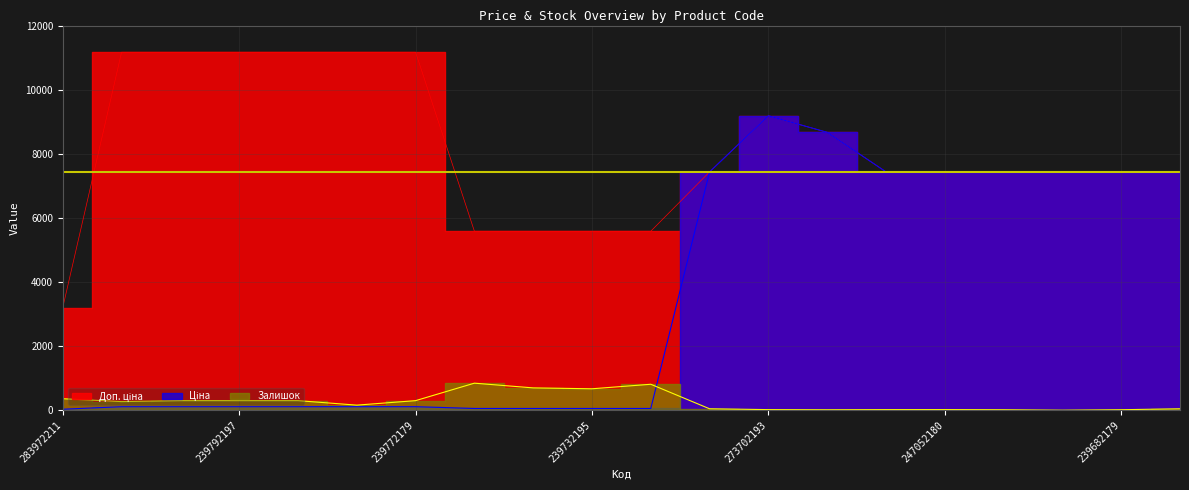

At 247052181, list the series in order from smallest to largest.

Залишок, Доп. ціна, Ціна